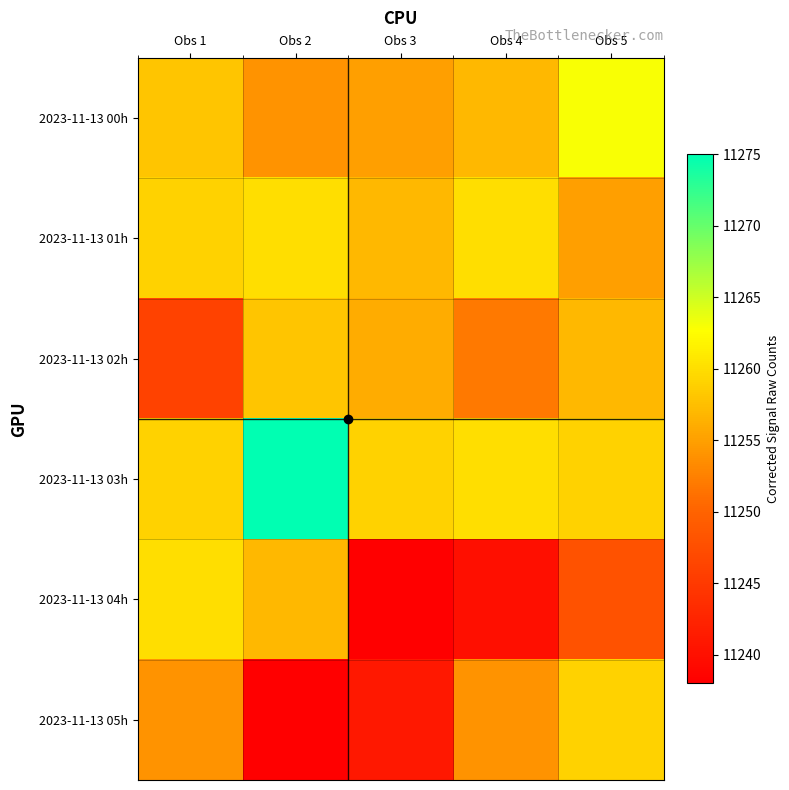

Reading right to left, transcribe all the data shown in this chart.

2023-11-13 00h: Obs 5=11263	Obs 4=11257	Obs 3=11255	Obs 2=11254	Obs 1=11258
2023-11-13 01h: Obs 5=11255	Obs 4=11260	Obs 3=11257	Obs 2=11260	Obs 1=11259
2023-11-13 02h: Obs 5=11257	Obs 4=11252	Obs 3=11256	Obs 2=11258	Obs 1=11246
2023-11-13 03h: Obs 5=11259	Obs 4=11260	Obs 3=11259	Obs 2=11275	Obs 1=11259
2023-11-13 04h: Obs 5=11248	Obs 4=11240	Obs 3=11238	Obs 2=11257	Obs 1=11260
2023-11-13 05h: Obs 5=11259	Obs 4=11254	Obs 3=11241	Obs 2=11238	Obs 1=11254